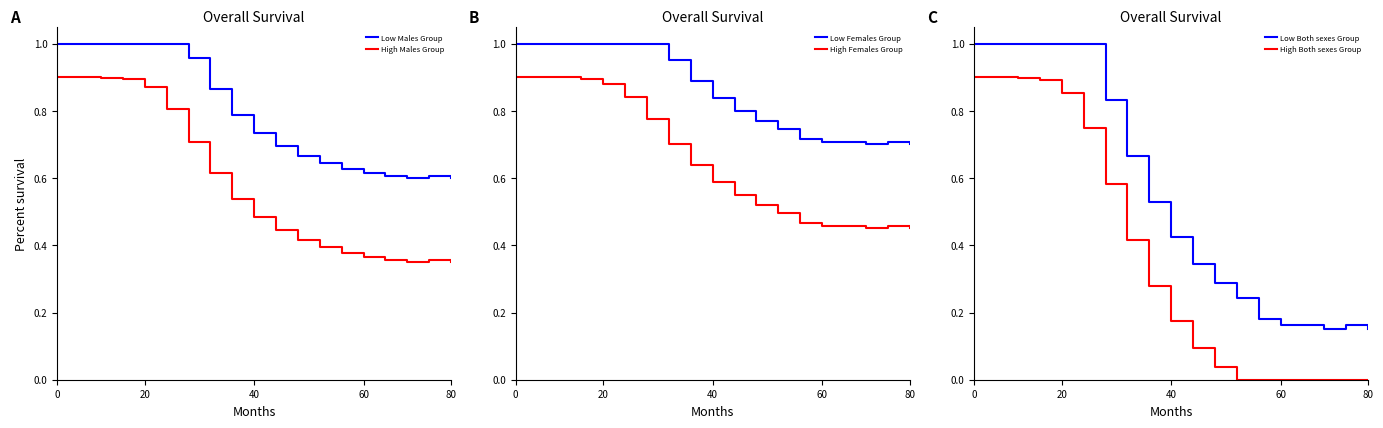

True or false: High Males Group and Low Males Group intersect in this chart.

False